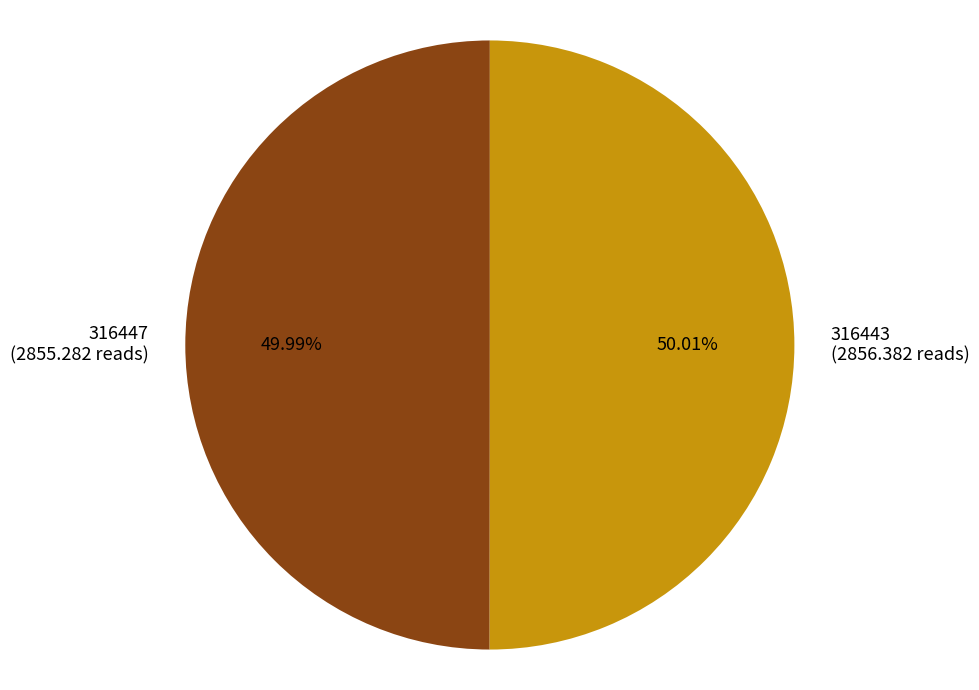

Do 316447 (2855.282 reads) and 316443 (2856.382 reads) together represent more than half of the pie?

Yes